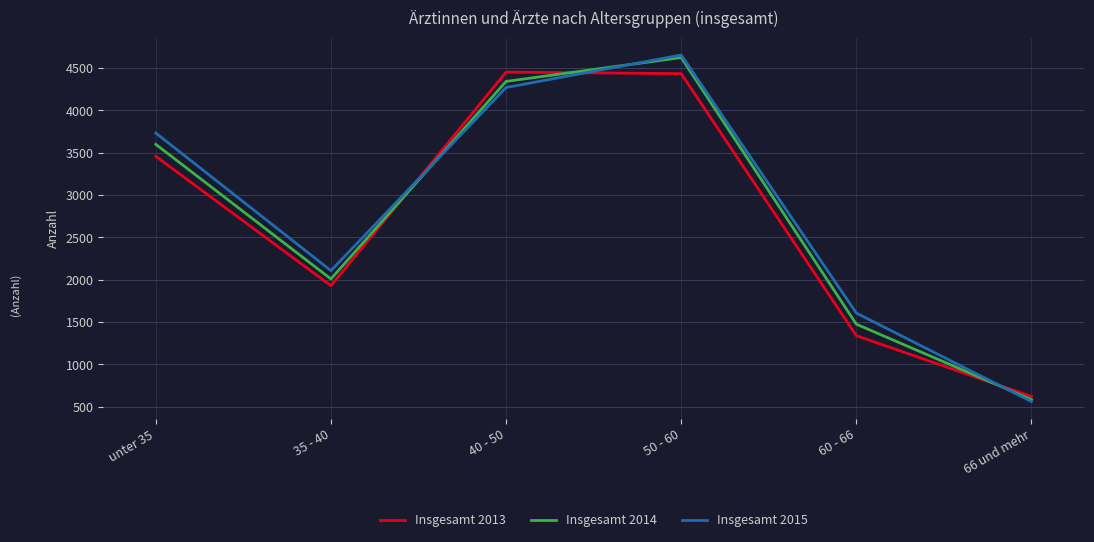

How many lines are shown in the chart?

3